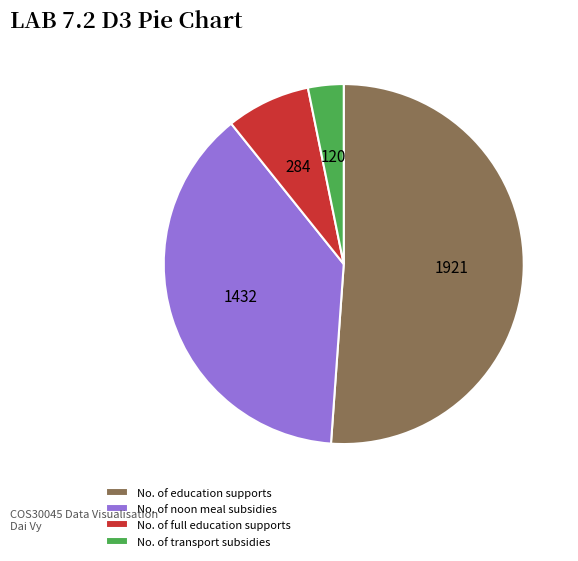

The No. of education supports slice represents 51% of the pie. True or false?

True